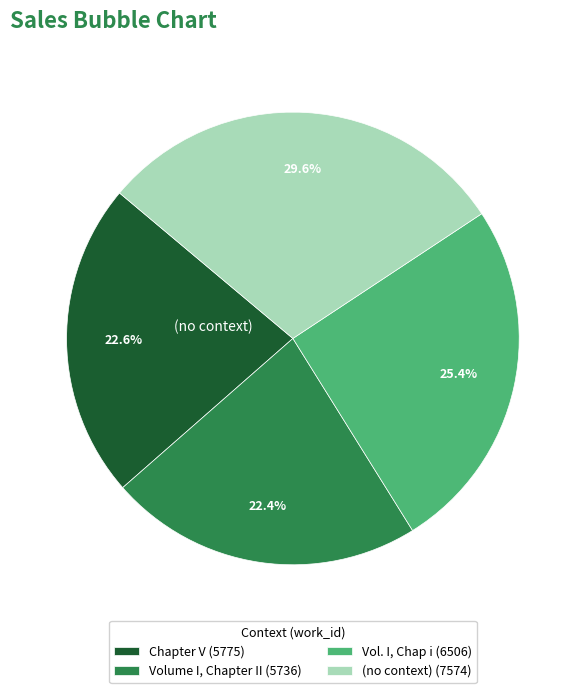

What is the ratio of the value at Volume I, Chapter II to the value at (no context)?

0.8